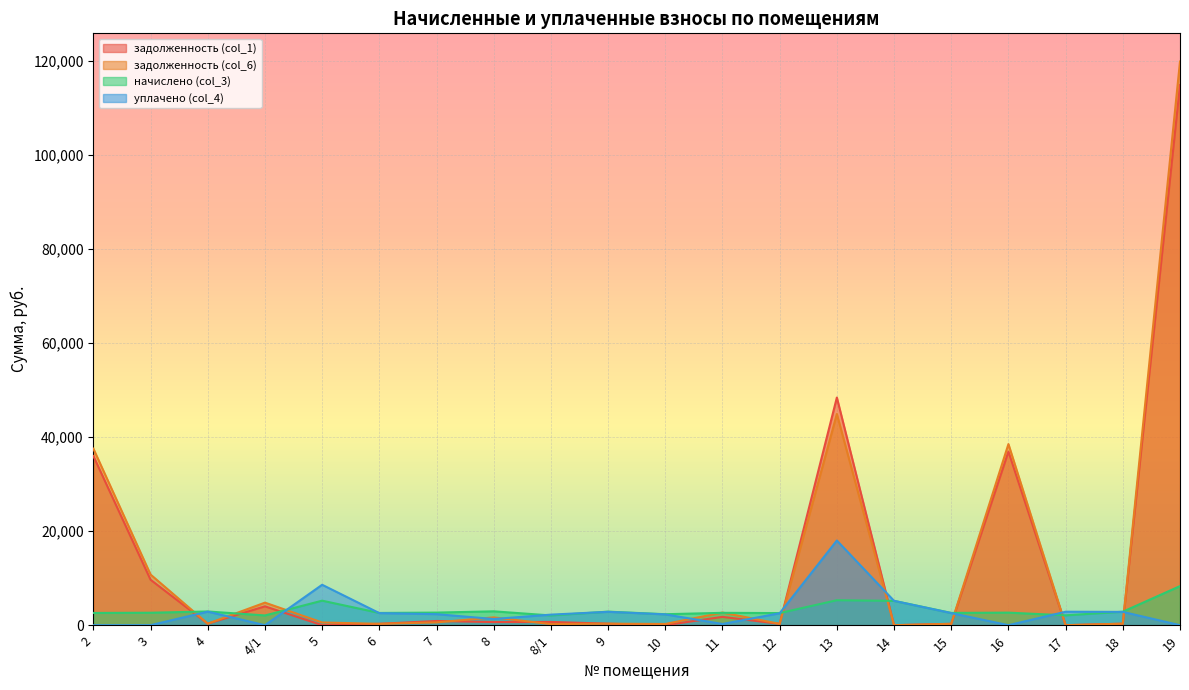

At which category is the sum across all series the highest?

19